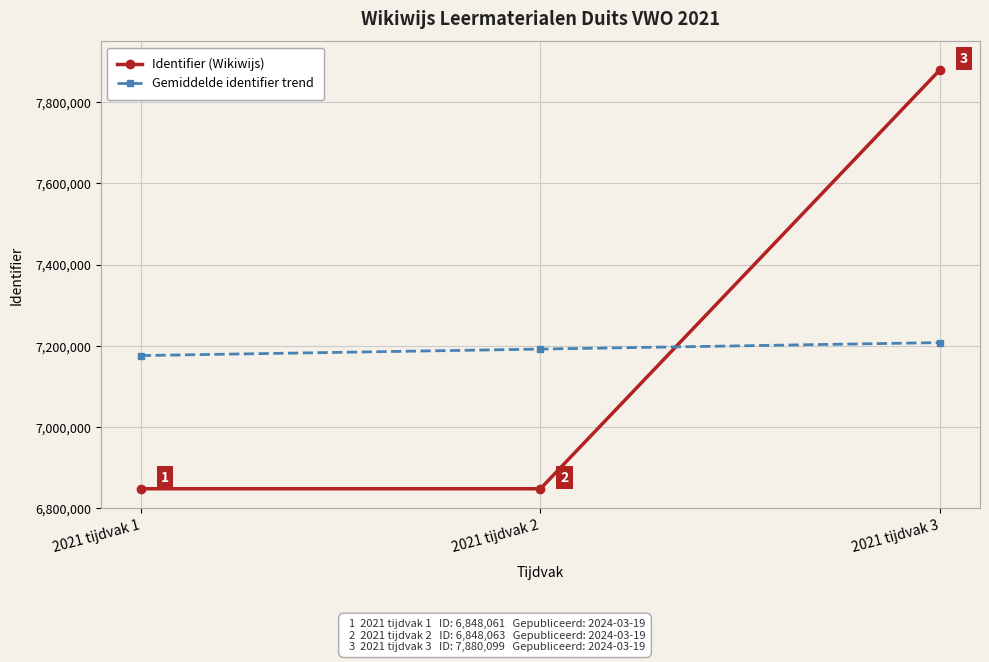

The value of Identifier (Wikiwijs) at 2021 tijdvak 1 is 1941251.2. True or false?

False